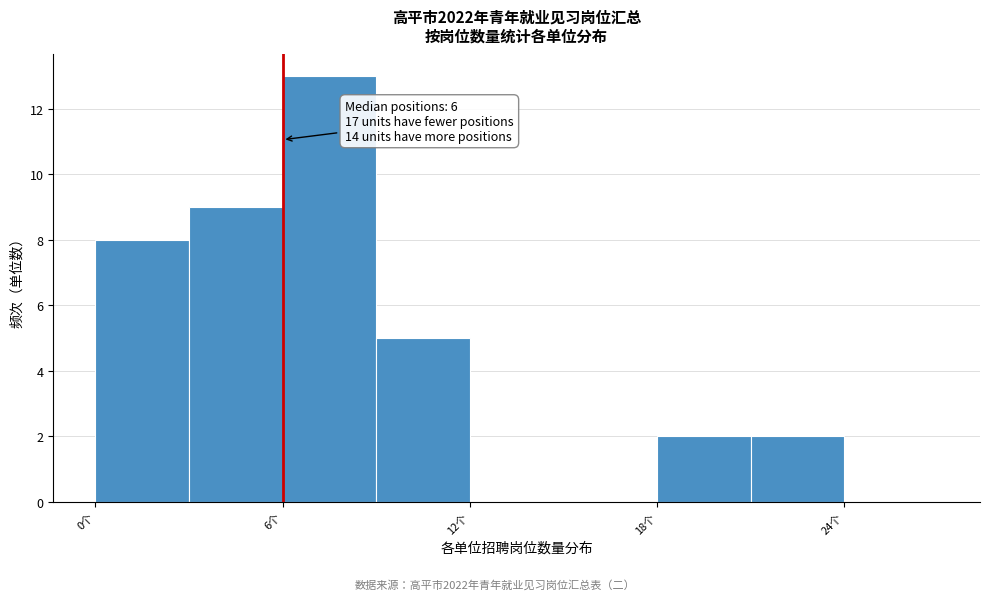

Around what value on the x-axis is the tallest bar? Give the approximate position of its centre, as read against the axis.

8